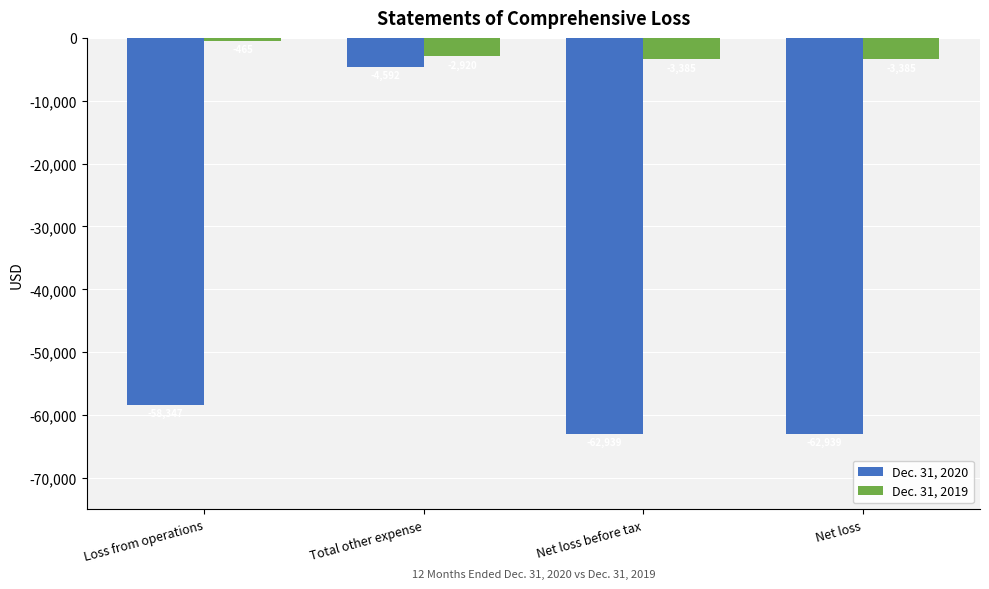

What is the smallest value displayed?

-62939